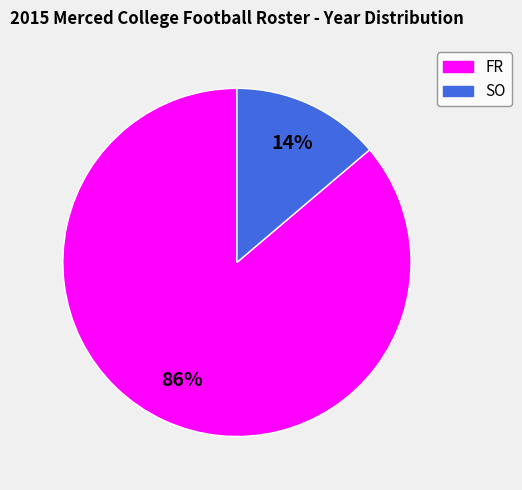

To the nearest percent, what is the combined percentage of FR and SO?

100%